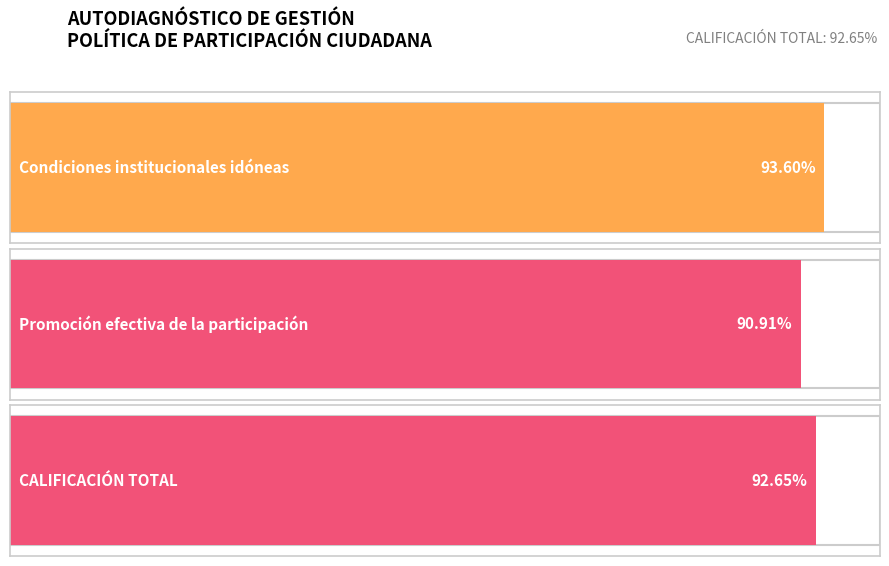

What is the label of the 1st bar from the left?

Condiciones institucionales idóneas